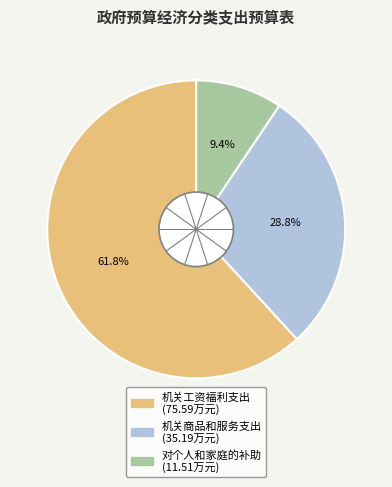

To the nearest percent, what percentage of the pie is 对个人和家庭的补助?

9%